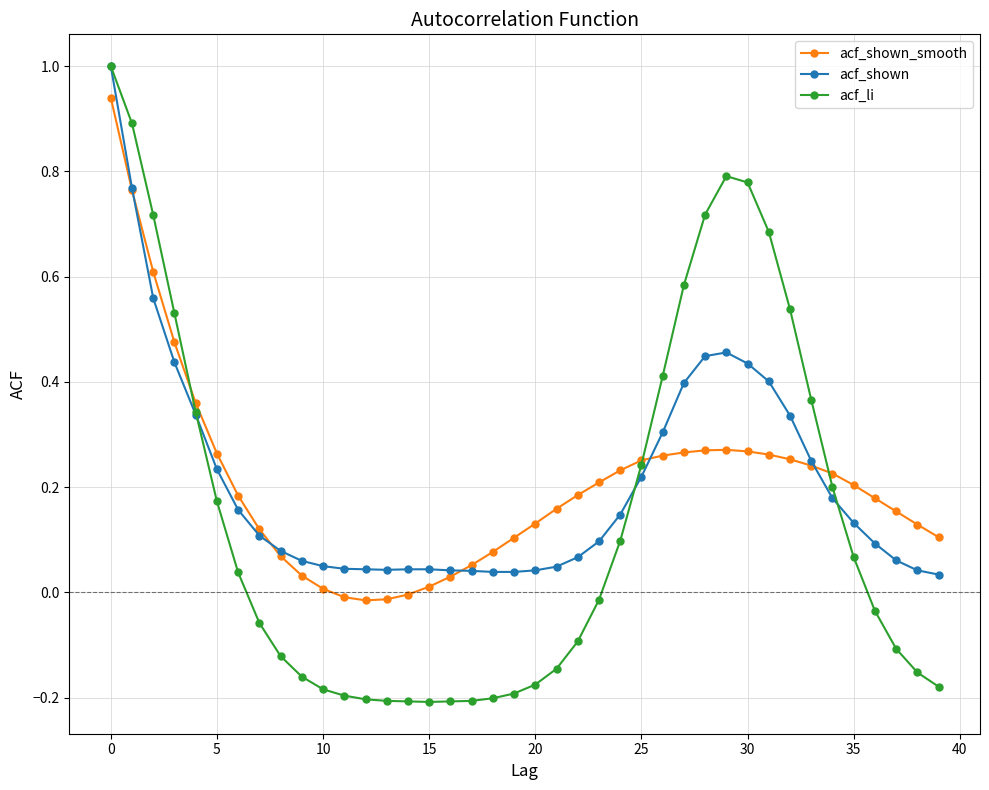

What is the highest value of the acf_shown series?

1.0